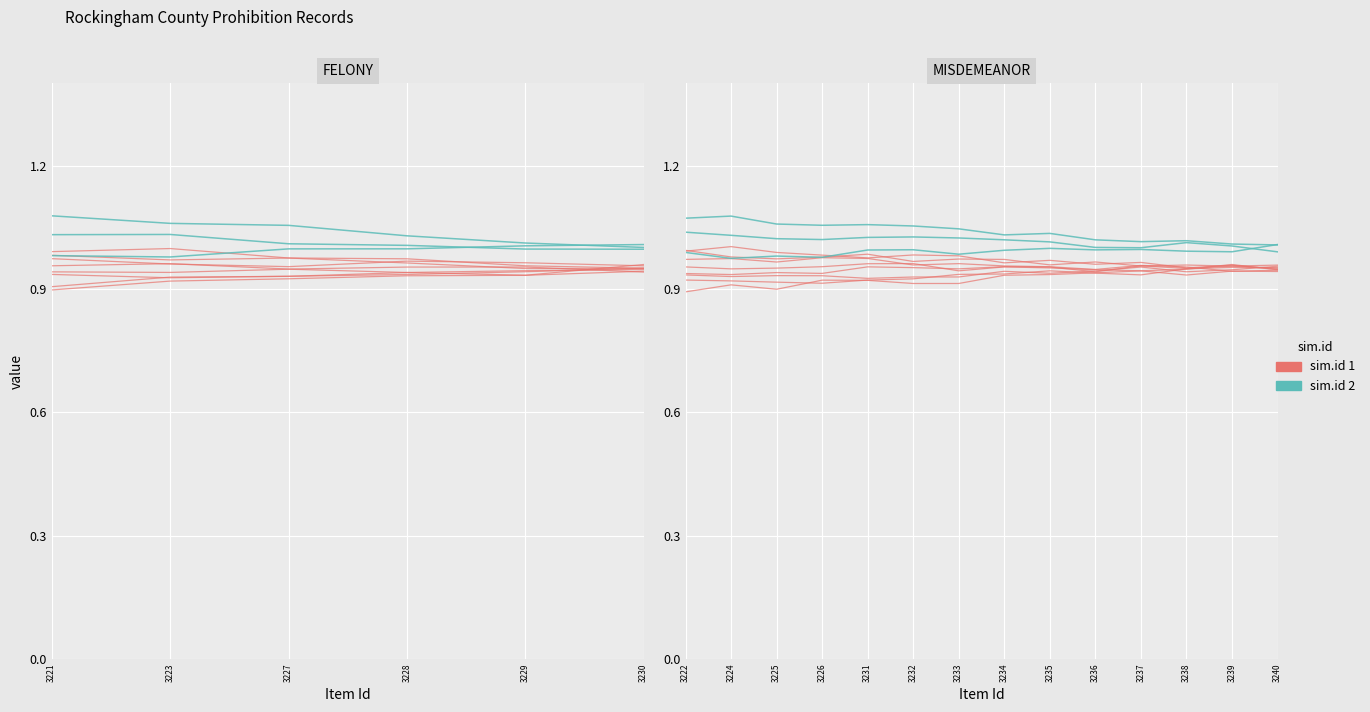

How many interior local valleys does the sim.id 1 series have?

3